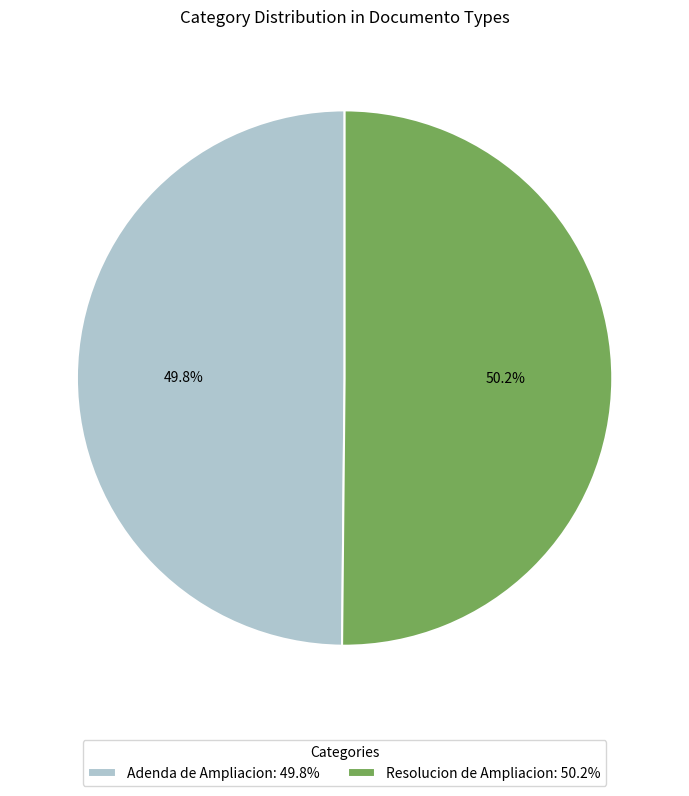

What is the ratio of the value at Adenda de Ampliacion: 49.8% to the value at Resolucion de Ampliacion: 50.2%?

1.0